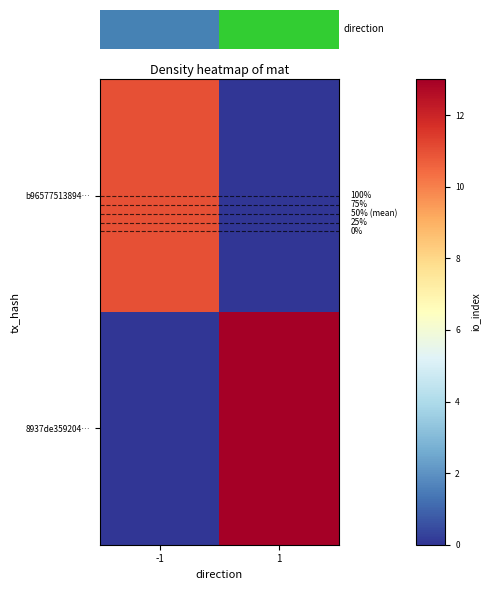

The value of b96577513894… at -1 is 17. True or false?

False